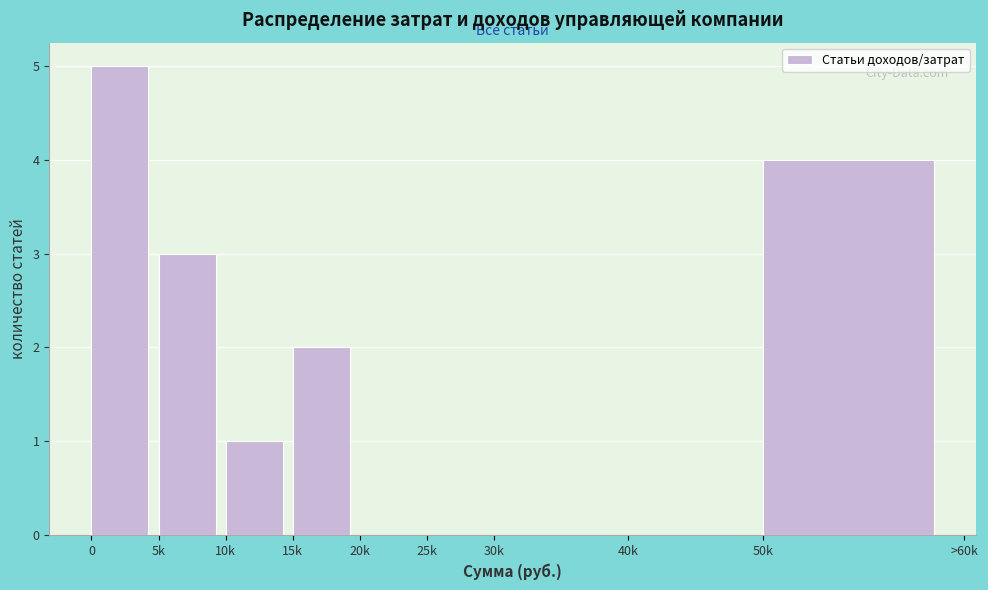

Reading left to right, list all the values displayed in this chart.

0=5	5k=3	10k=1	15k=2	20k=0	25k=0	30k=0	40k=0	50k=4